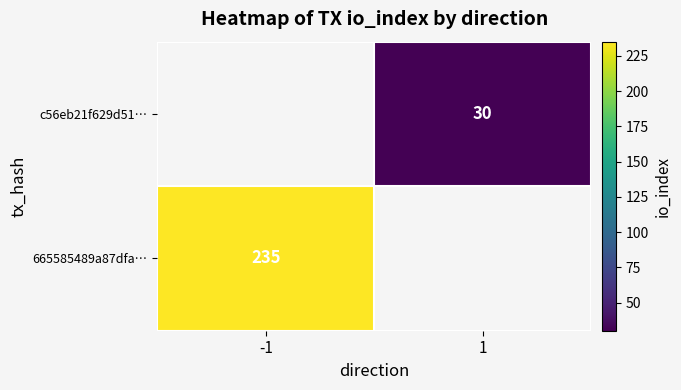

The c56eb21f629d51… series shows 50 at 1. True or false?

False